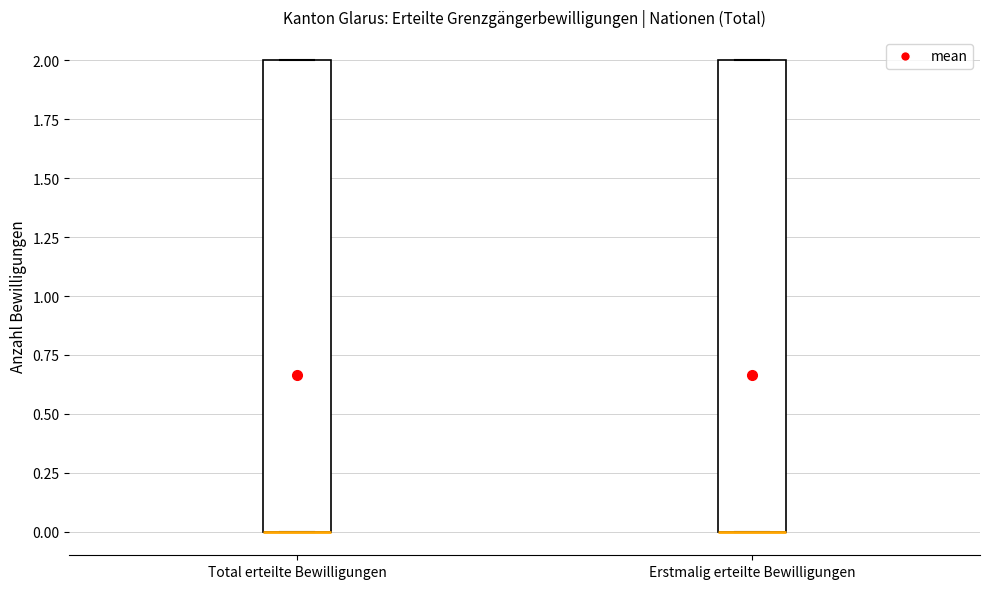

Reading left to right, transcribe this box plot: for each box, give where its median line is, the range the box spans, and where its two whiskers end, as read against the y-axis. The values are not printed on the chart, so give them approximately, as read against the axis.

Total erteilte Bewilligungen: median 0 (drawn on the box's lower edge), box 0 to 2, whiskers 0 to 2
Erstmalig erteilte Bewilligungen: median 0 (drawn on the box's lower edge), box 0 to 2, whiskers 0 to 2